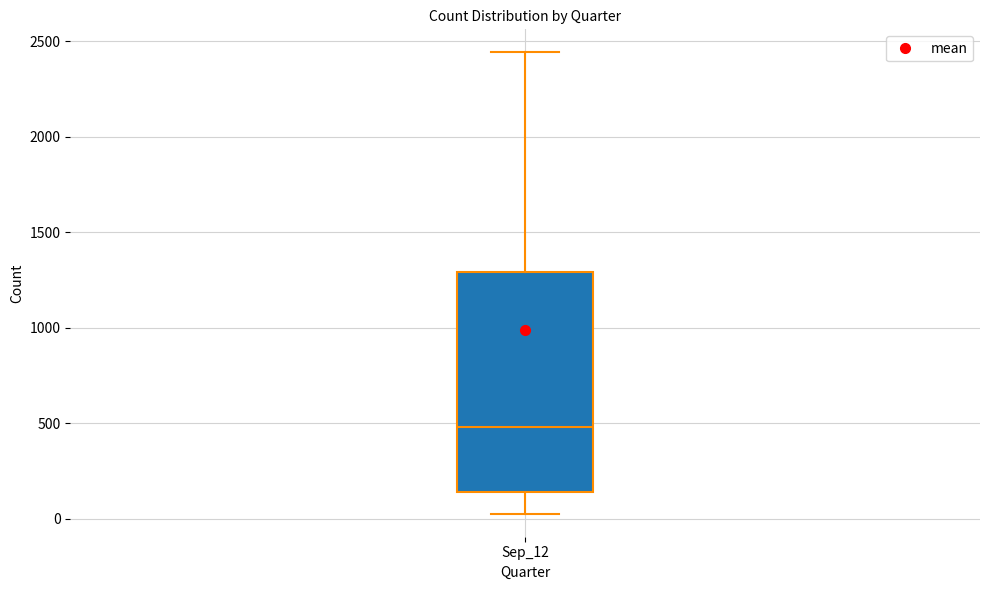

Transcribe this box plot: give where the median line is, the range the box spans, and where the two whiskers end, as read against the y-axis. The values are not printed on the chart, so give them approximately, as read against the axis.

median 500, box 150 to 1300, whiskers 50 to 2450